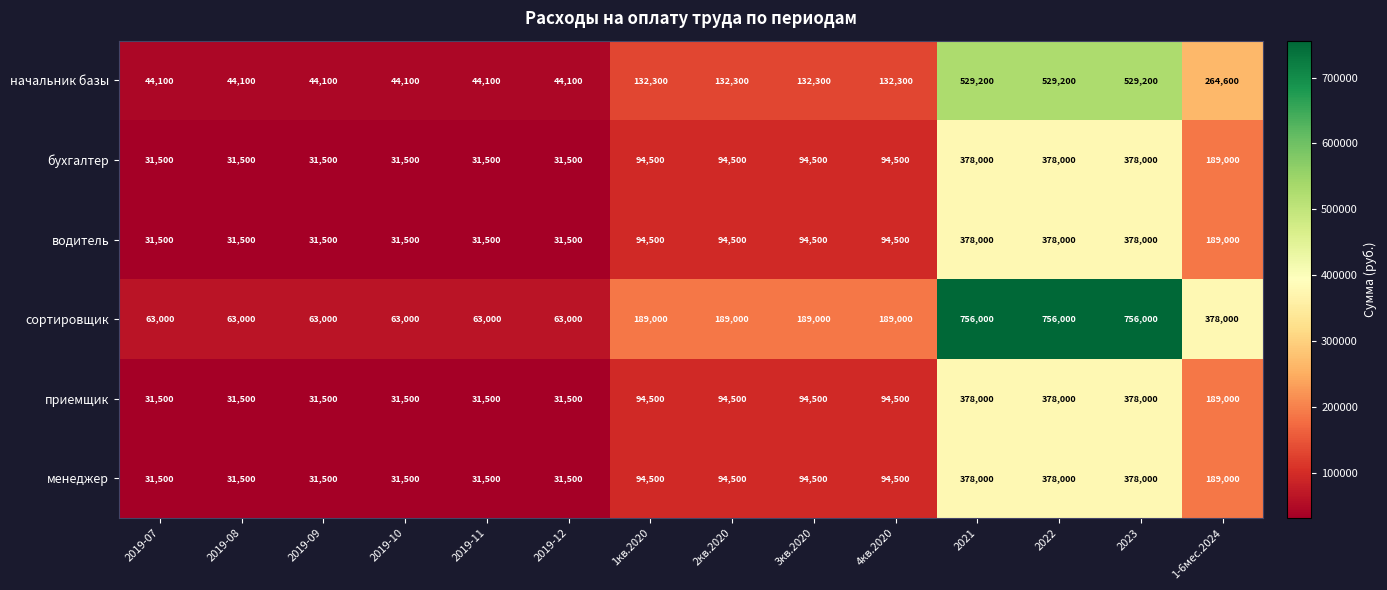

The начальник базы series shows 44100 at 2019-08. True or false?

True